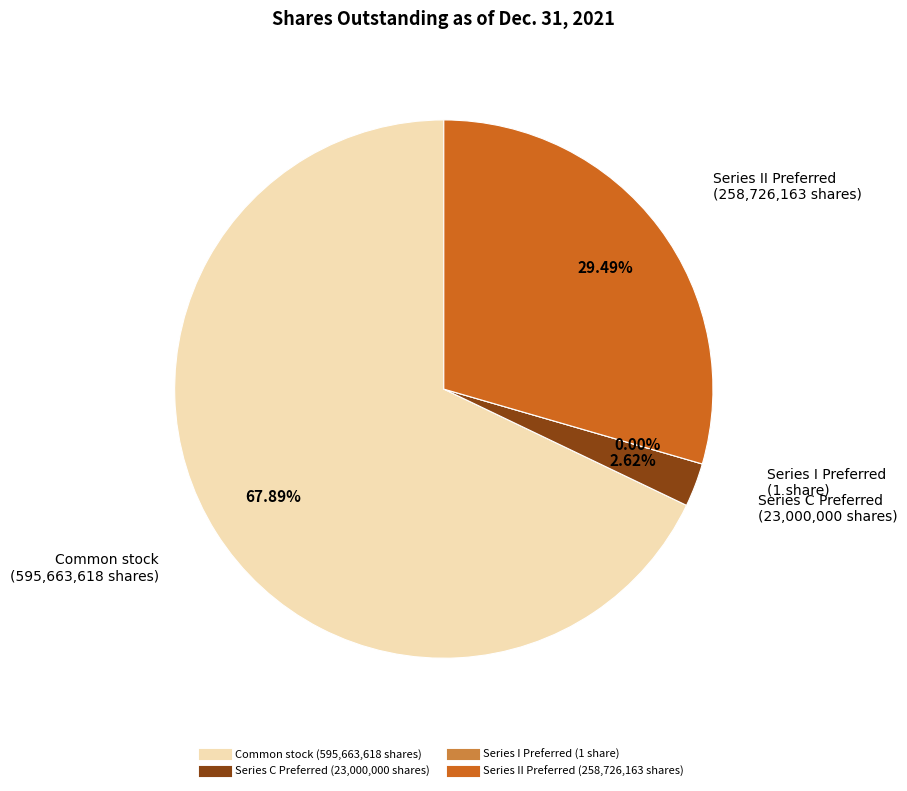

Which slice is the largest?

Common stock, shares outstanding